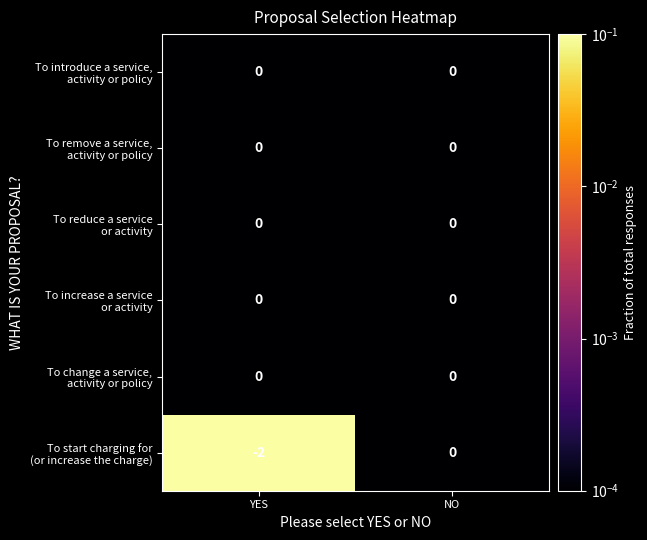

At which category is the sum across all series the highest?

NO